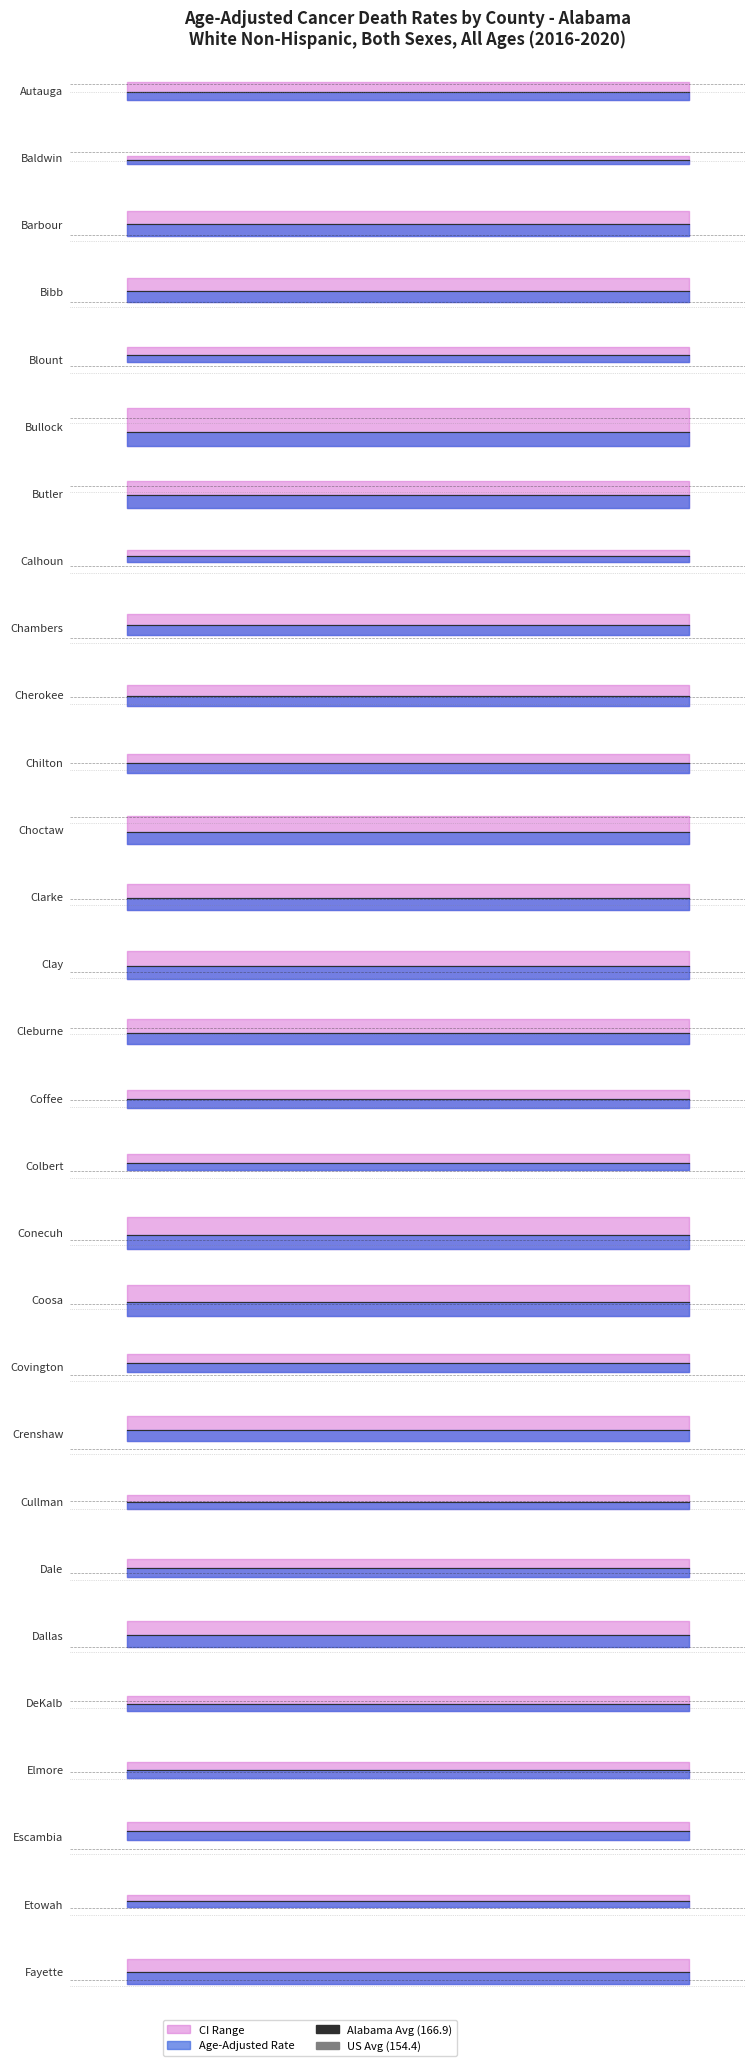

Reading left to right, extract all data points from this chart.

age_adjusted_rate: 154.6	155.4	192.2	191.8	190.2	127.3	148.2	186.4	194.5	167.9	166.0	134.6	167.6	180.3	157.1	167.4	183.2	179.9	171.4	190.4	223.9	165.7	174.5	194.2	161.9	169.6	210.9	179.6	184.0
lower_ci: 140.1	148.8	165.6	166.8	176.1	84.2	123.4	175.4	172.5	150.0	150.1	107.7	143.1	152.4	133.2	152.0	168.6	145.1	138.4	173.4	190.3	154.8	158.5	166.0	149.8	156.9	189.3	168.9	158.9
upper_ci: 170.4	162.2	222.8	219.9	205.3	197.9	177.7	197.9	219.0	187.8	183.3	168.0	195.8	212.7	184.5	184.1	198.9	222.8	211.9	209.0	262.6	177.2	192.0	226.9	174.8	183.2	234.7	191.0	212.6